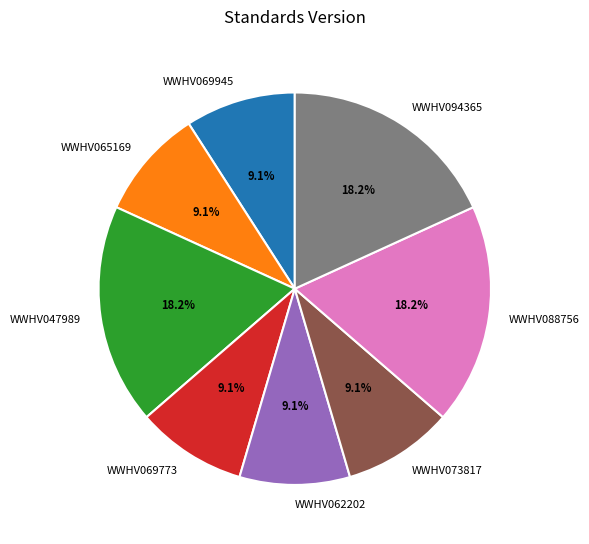

Is it true that WWHV069945 is 1% of the pie?

False